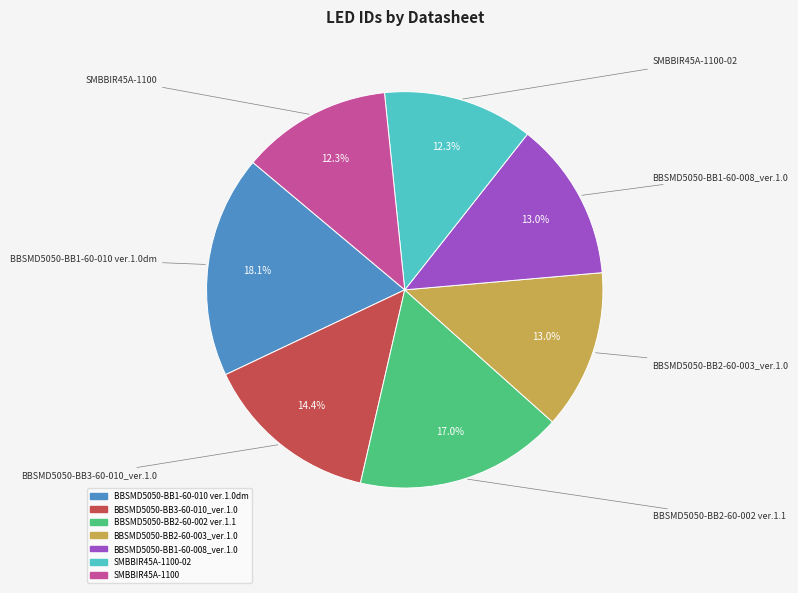

Is there a majority slice in this chart?

No